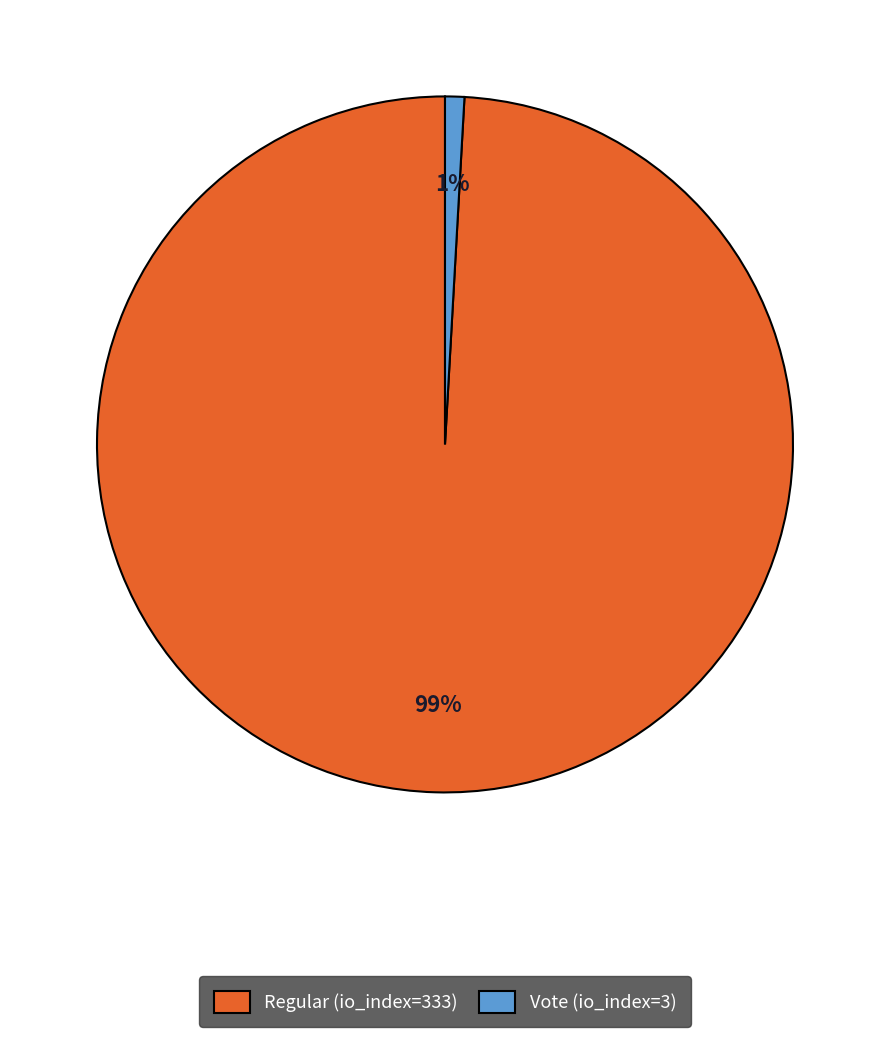

How many slices are in this pie chart?

2